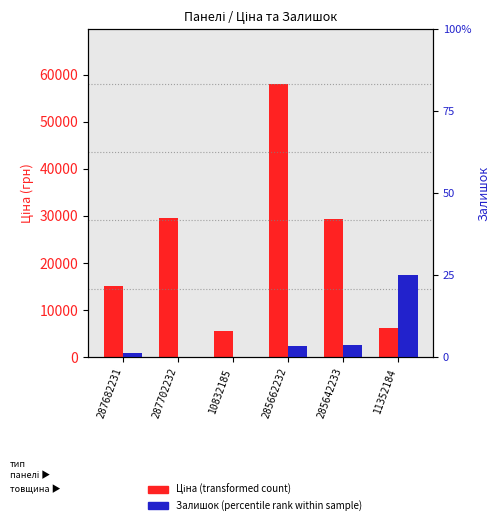

Where is Залишок (percentile rank within sample) nearest to the value 48?

285642233